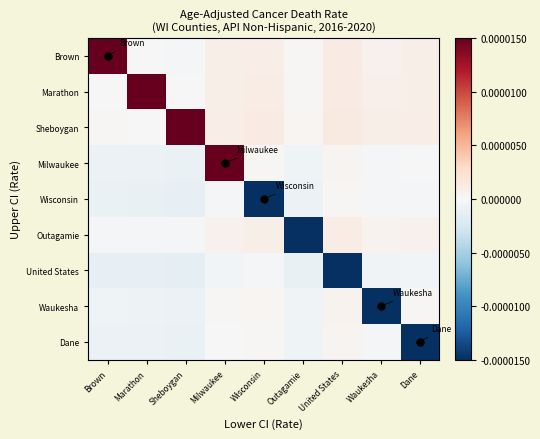

At which category does the chart reach its minimum across all series?

Dane